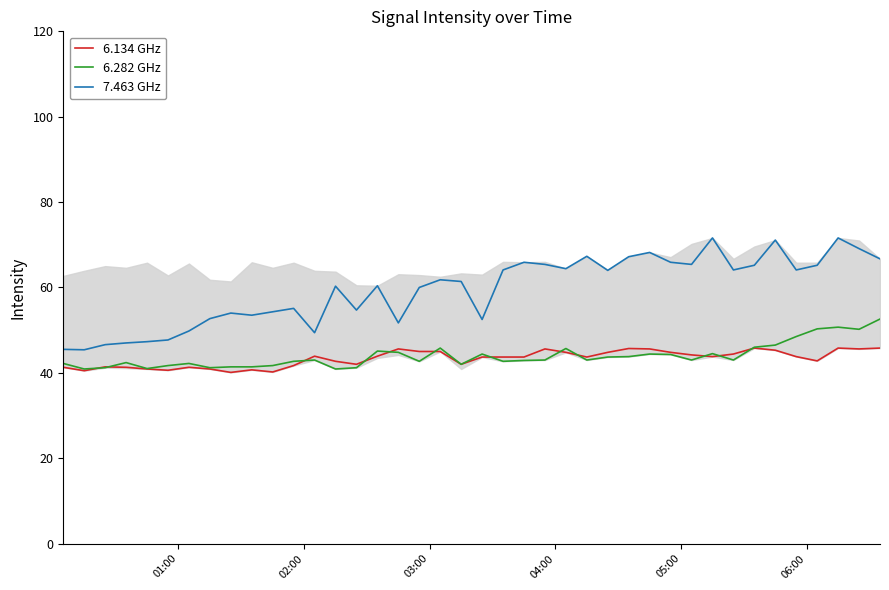

True or false: 6.134 GHz and 7.463 GHz cross at least once.

False